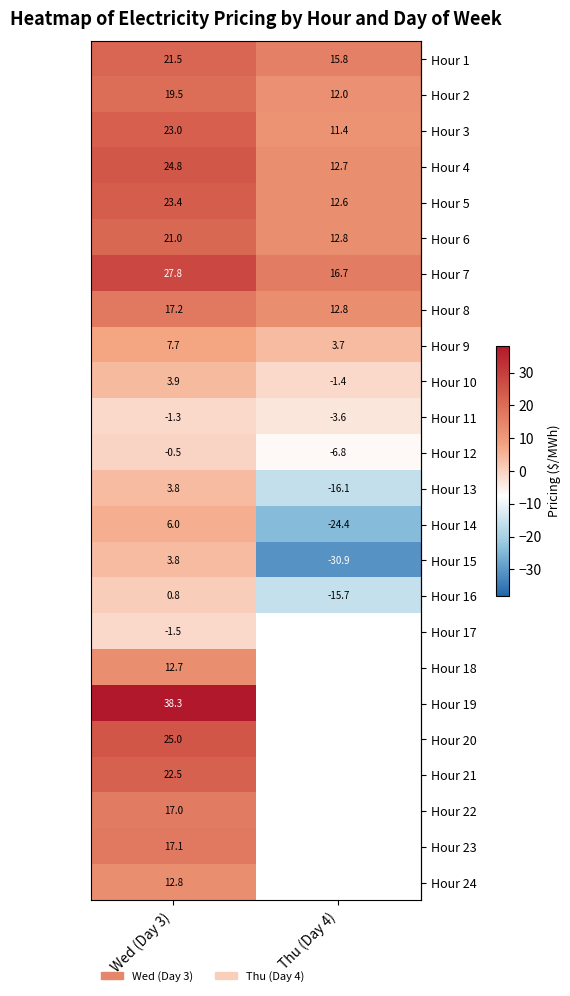

At which category does the chart reach its peak across all series?

Wed (Day 3)